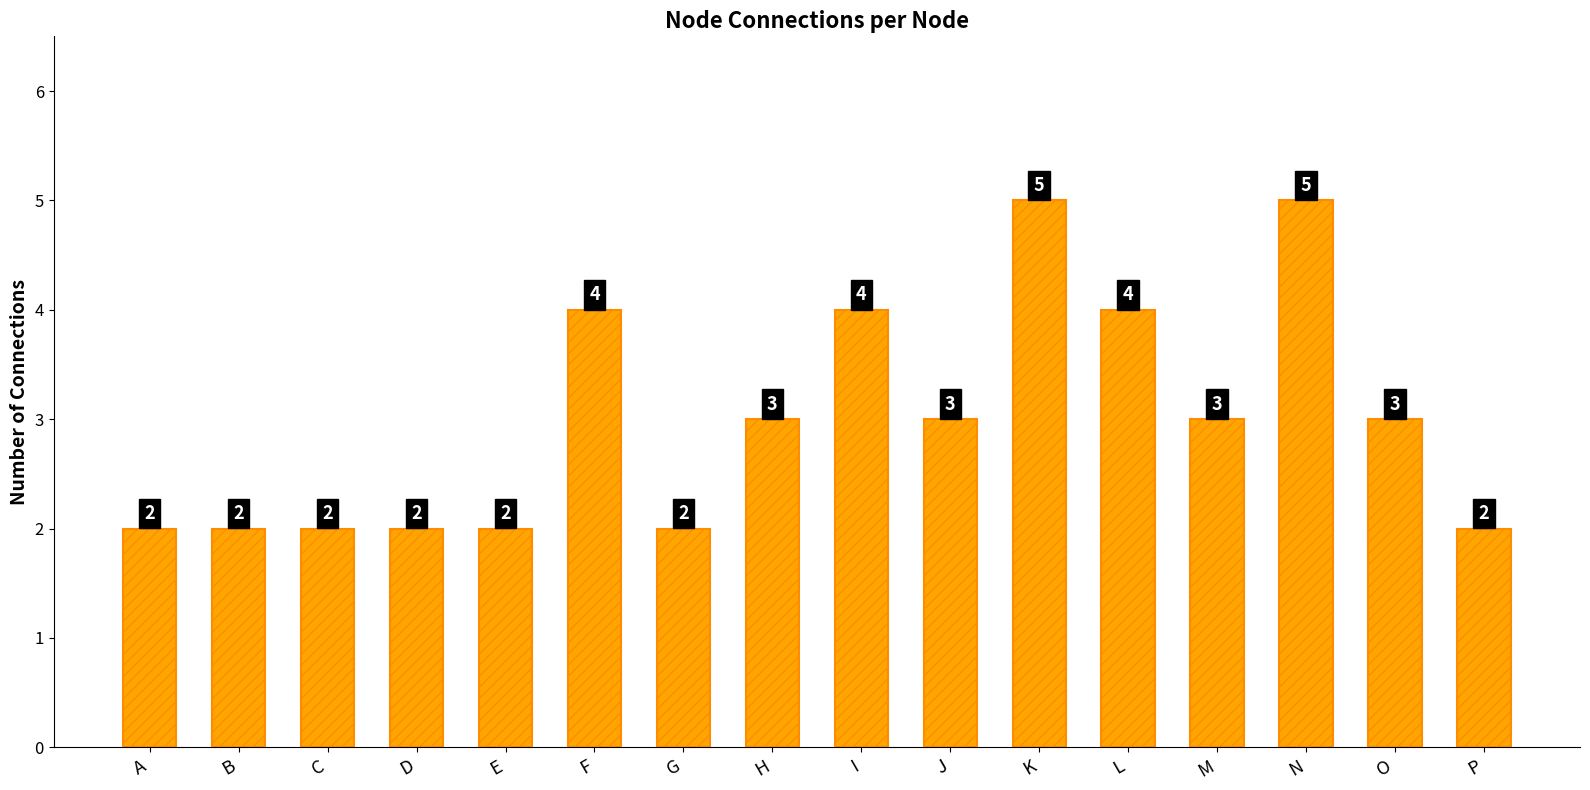

Reading right to left, list all the values displayed in this chart.

2	3	5	3	4	5	3	4	3	2	4	2	2	2	2	2